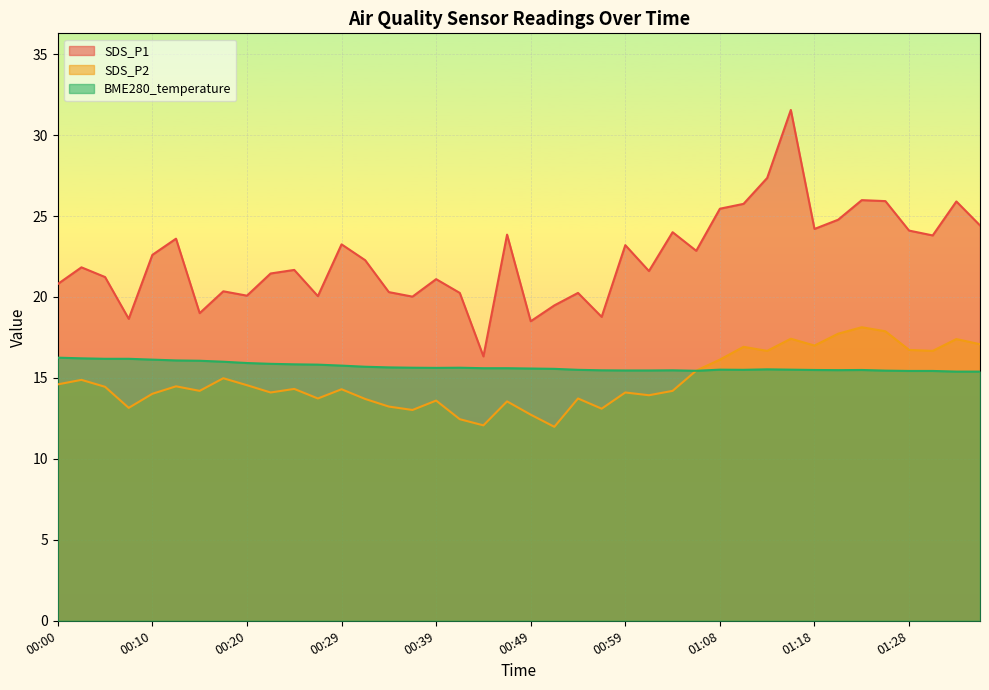

What is the difference between the maximum and second lowest values in the SDS_P2 series?

6.1